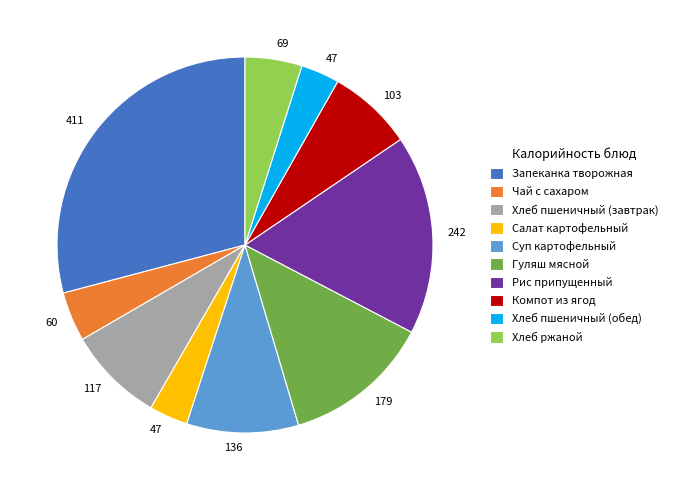

Is the sum of Гуляш мясной and Хлеб ржаной greater than half?

No